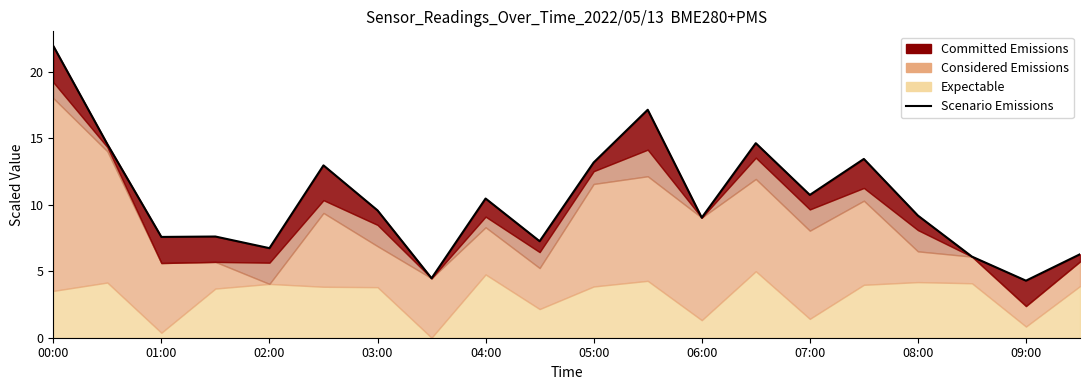

At which label does the data first exceed 9?

00:00